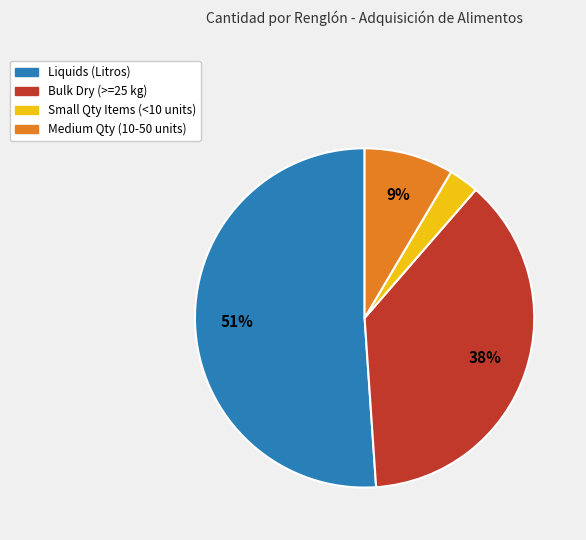

To the nearest percent, what is the difference between the largest and smallest slice percentages?

48%